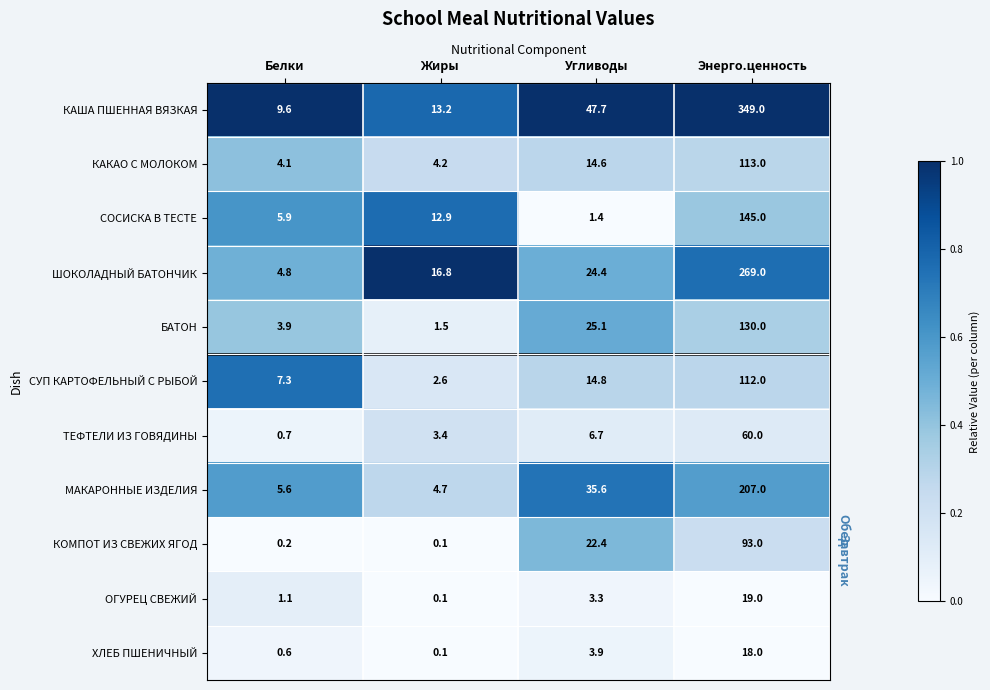

What value does the БАТОН series have at Энерго.ценность?

130.0